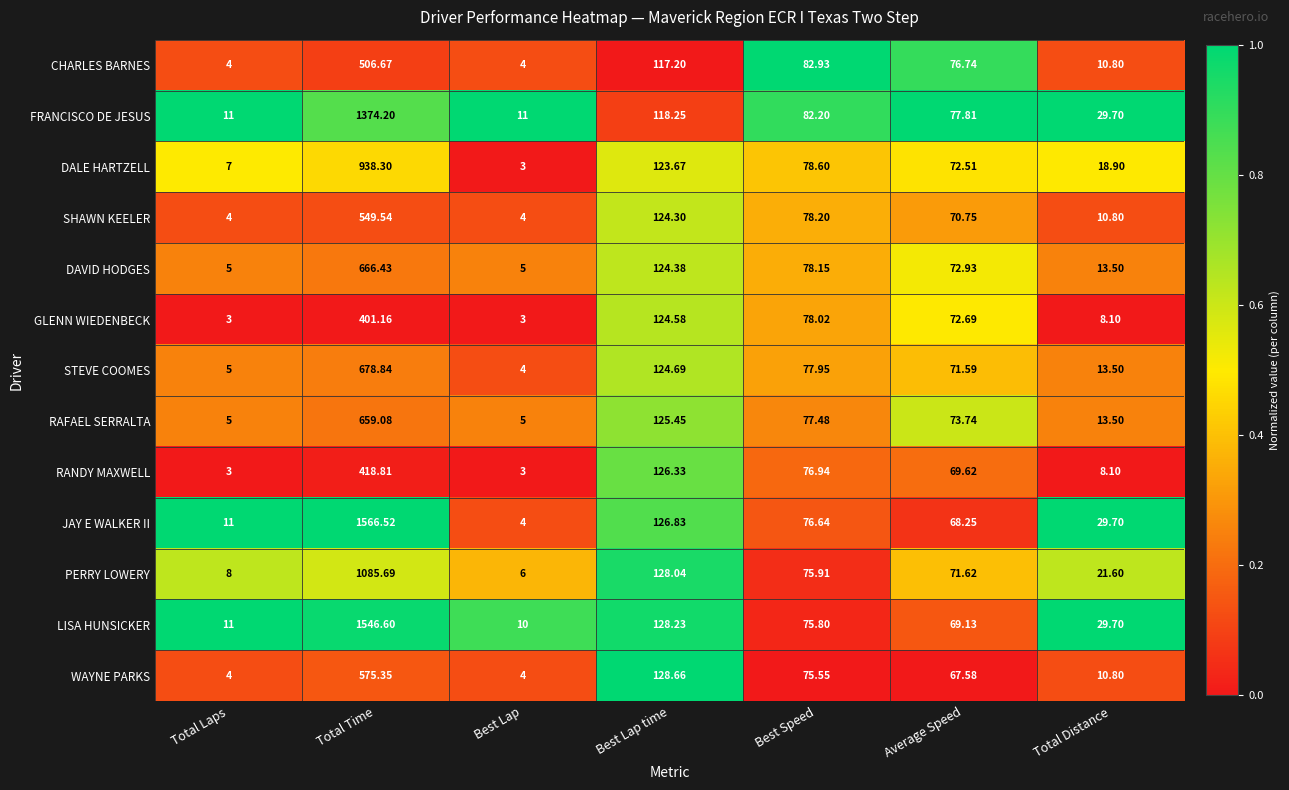

What is the difference between the highest and lowest values at Total Laps?

8.0